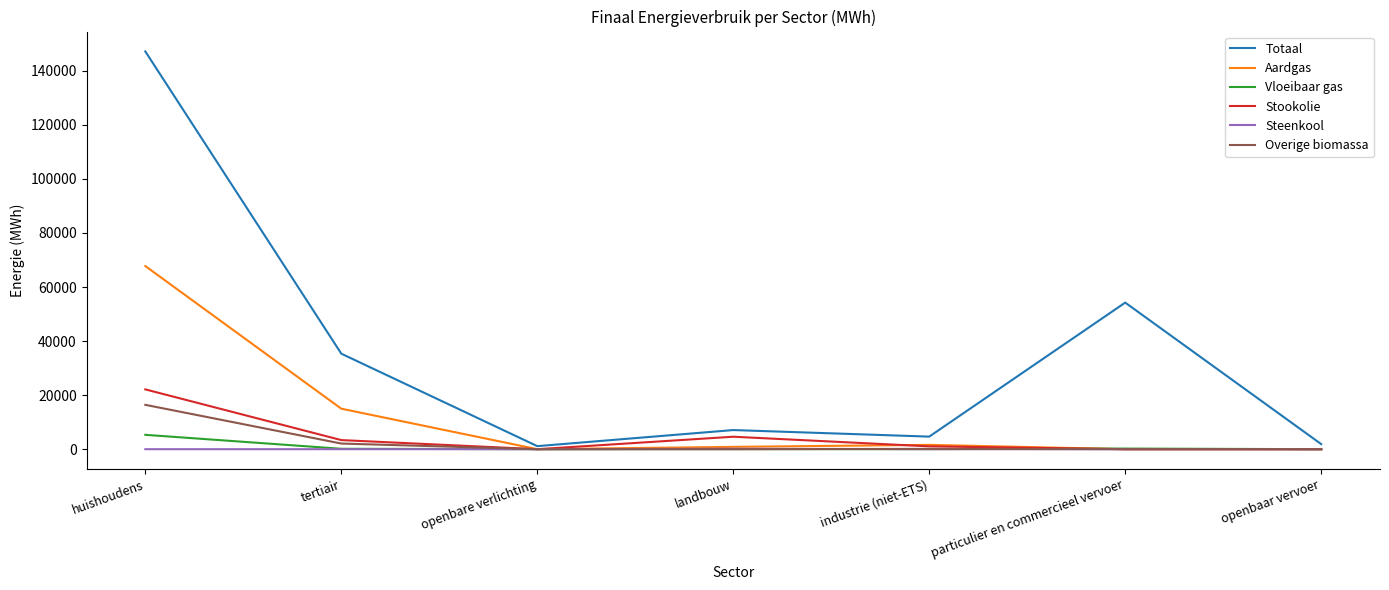

The Vloeibaar gas series shows 230.2 at particulier en commercieel vervoer. True or false?

True